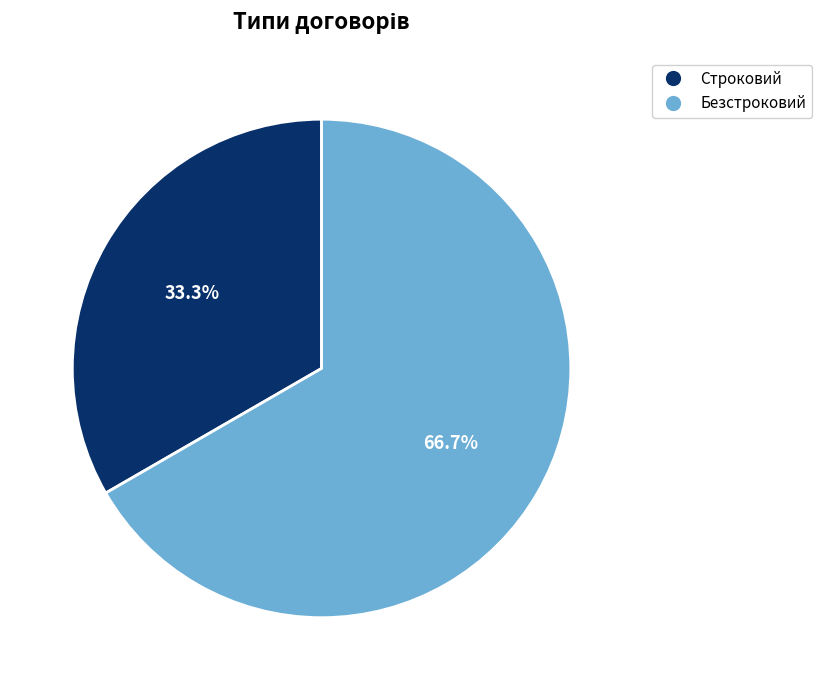

What is the total percentage of Безстроковий and Строковий?

100.0%